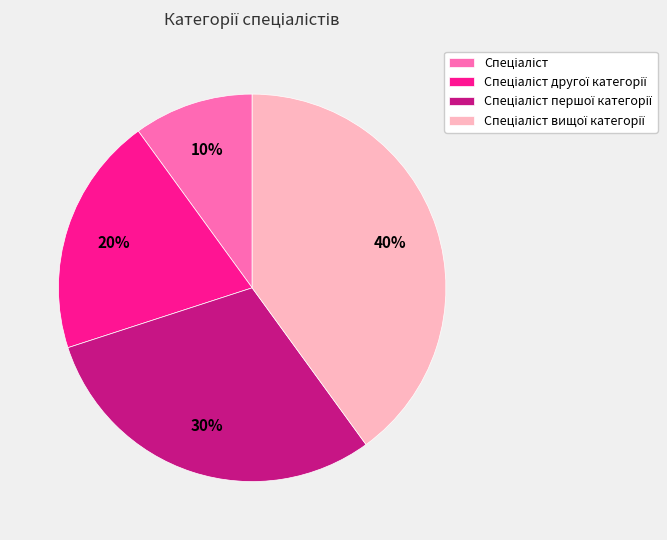

To the nearest percent, what is the difference between the largest and smallest slice percentages?

30%